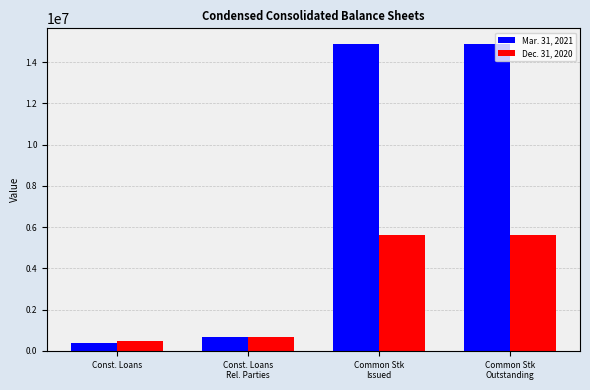

Which series has the largest range (max minus min)?

Mar. 31, 2021